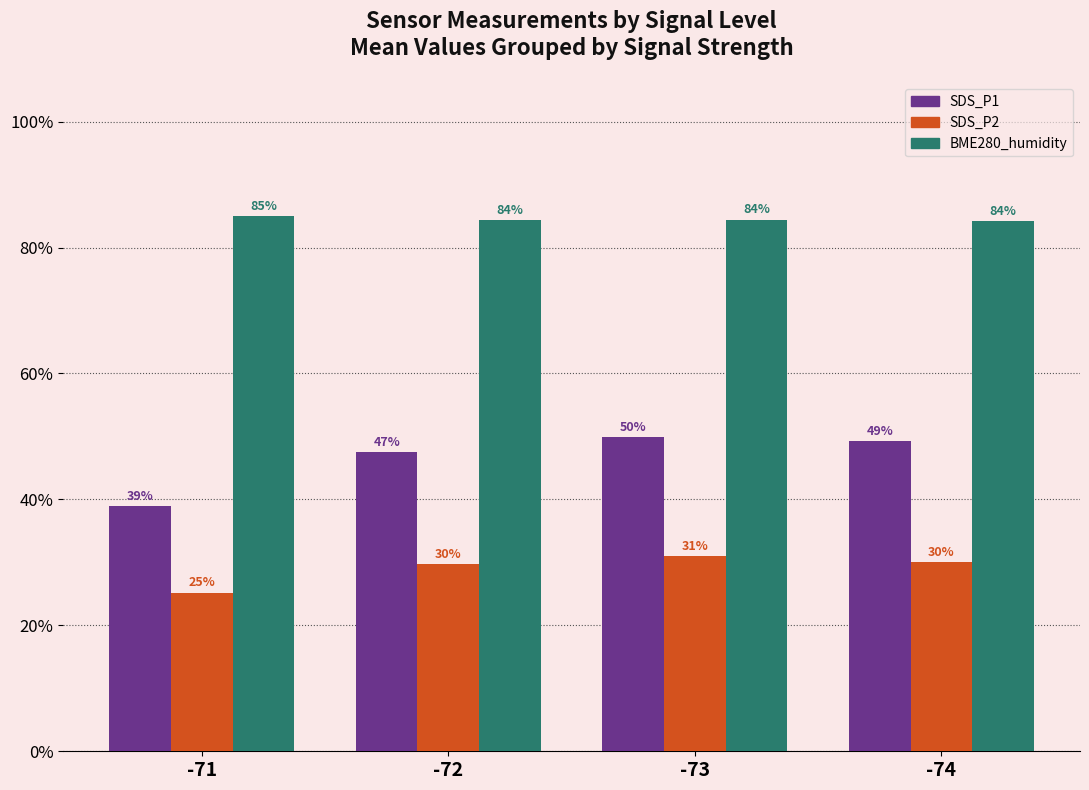

Which series has the largest range (max minus min)?

SDS_P1